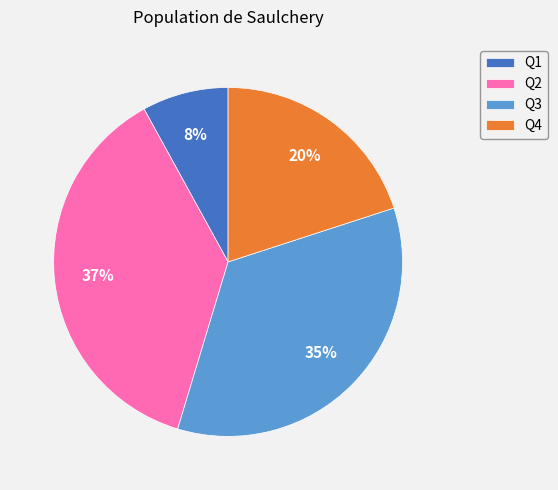

Which has a higher value, Q2 or Q1?

Q2